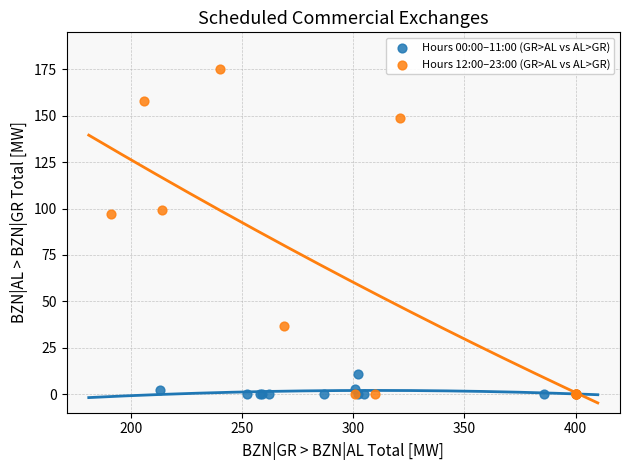

Which series has the largest Y range (max minus min)?

Hours 12:00–23:00 (GR>AL vs AL>GR)